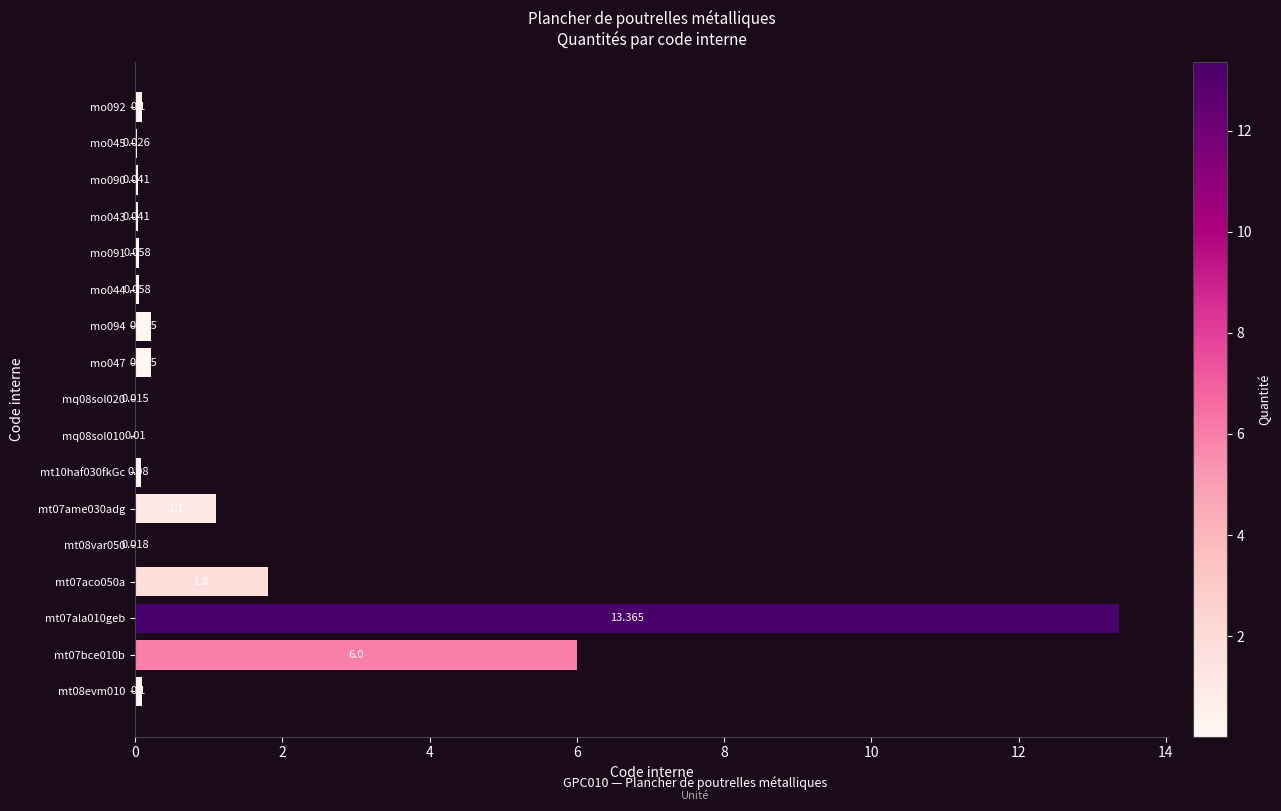

Are the bars horizontal?

Yes